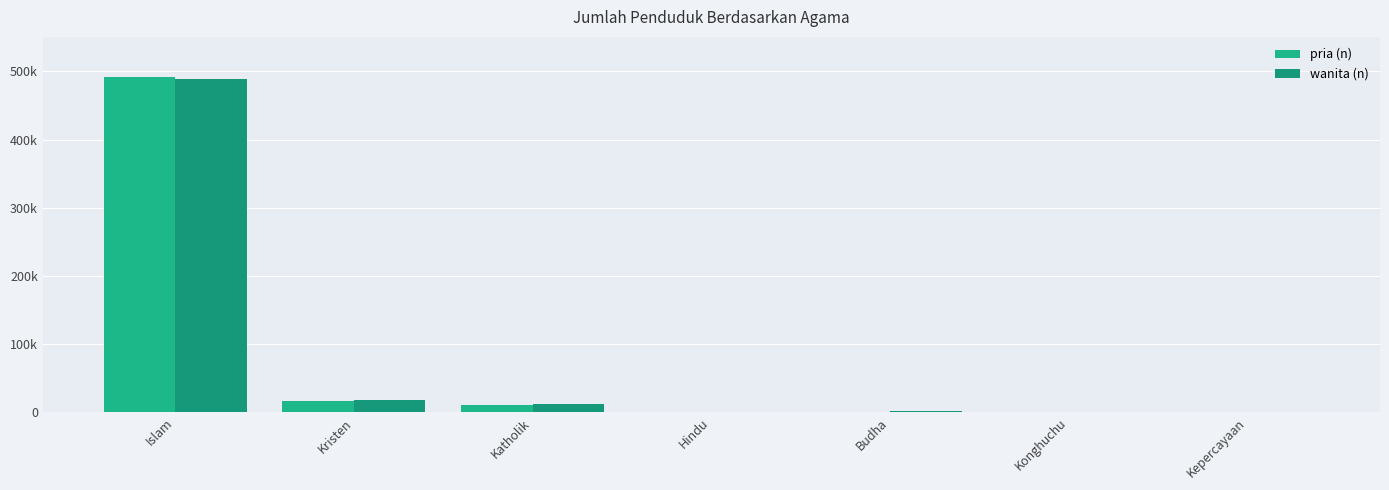

Between Kristen and Katholik, which series saw the biggest shift?

wanita (n)